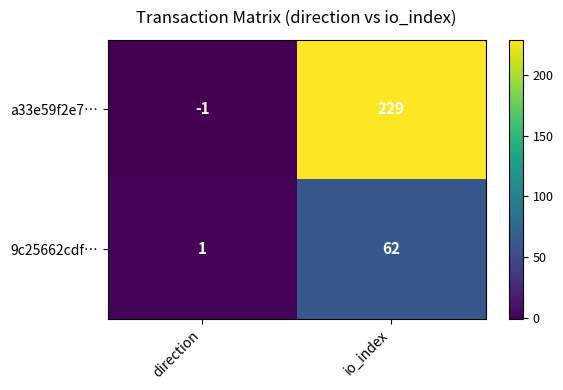

At which label does a33e59f2e7… reach its peak?

io_index